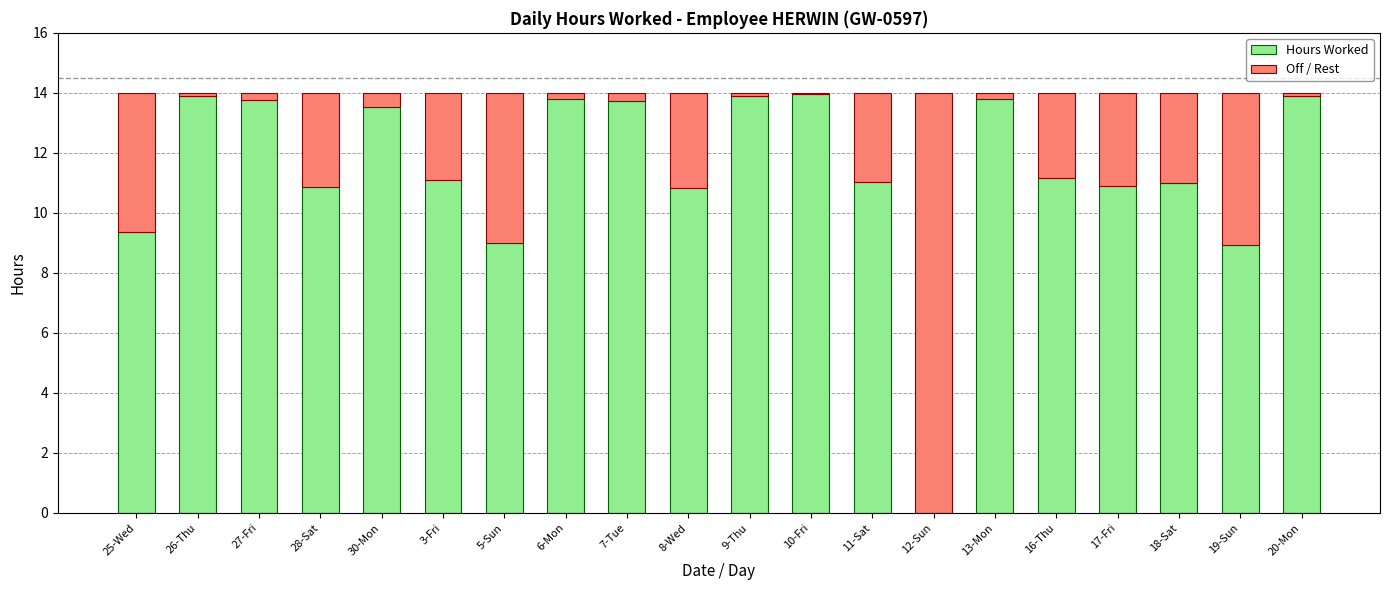

What is the sum of the Hours Worked values at 11-Sat and 18-Sat?

22.0